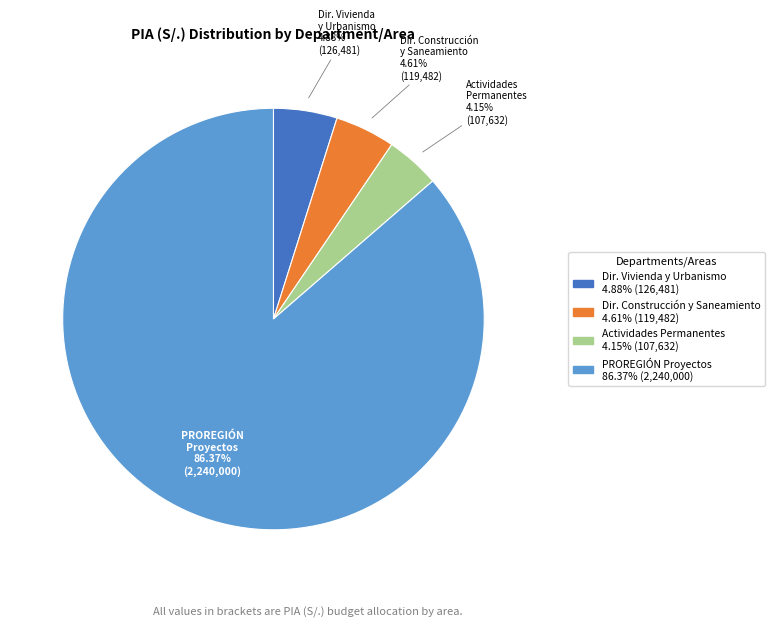

Is there any slice that represents more than half of the pie?

Yes